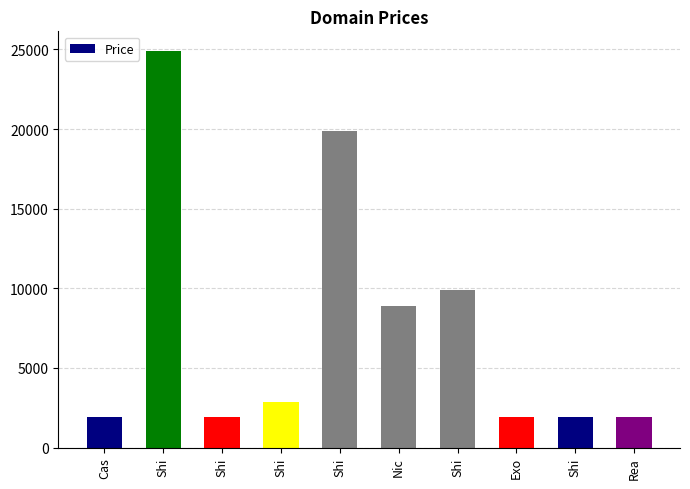

How many values are below 2888?

5